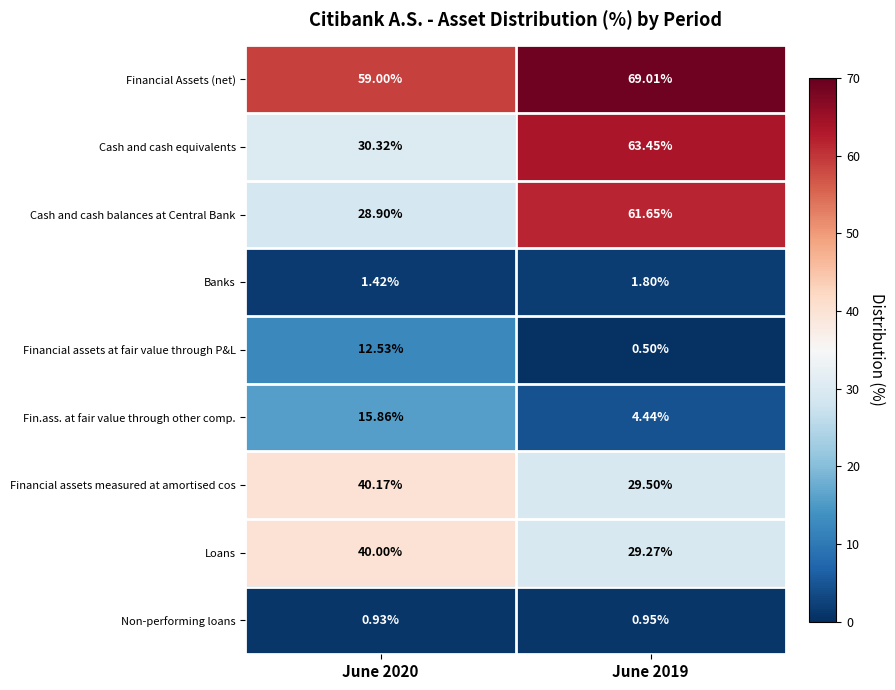

Which series has the largest total across all categories?

Financial Assets (net)